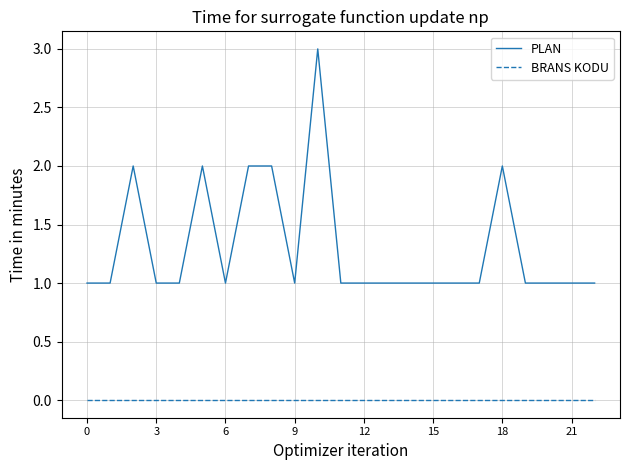

What is the maximum value for PLAN?

3